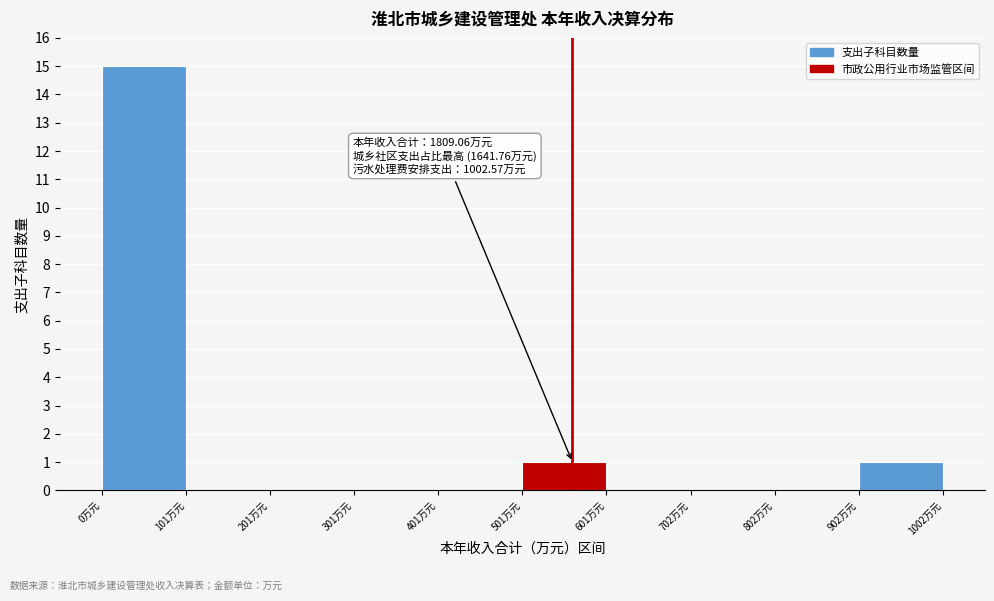

Which range on the x-axis has the tallest bar?

0 to 100